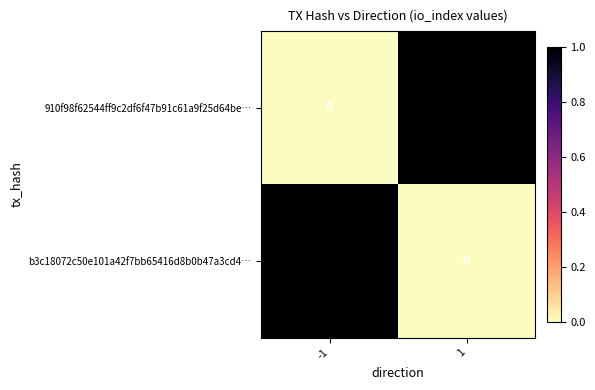

The value of b3c18072c50e101a42f7bb65416d8b0b47a3cd4… at 1 is 0. True or false?

True